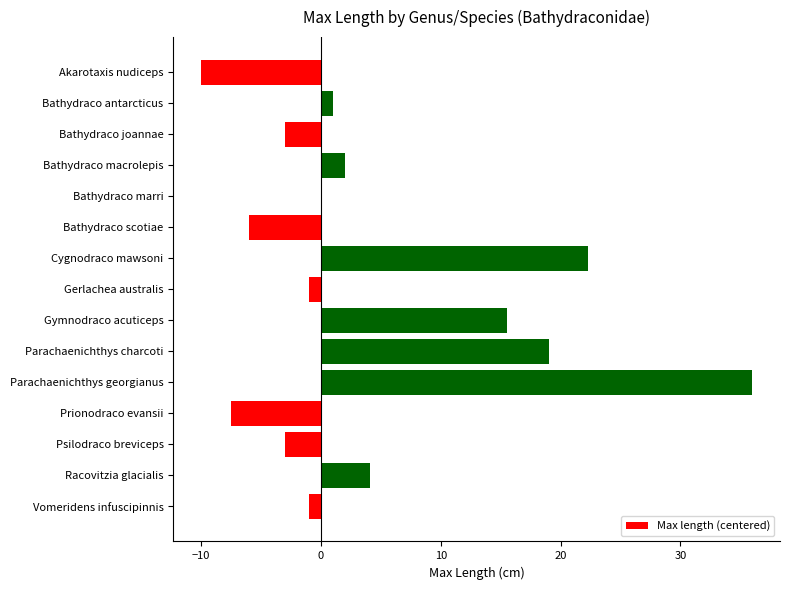

Which label corresponds to the largest value in the chart?

Parachaenichthys georgianus